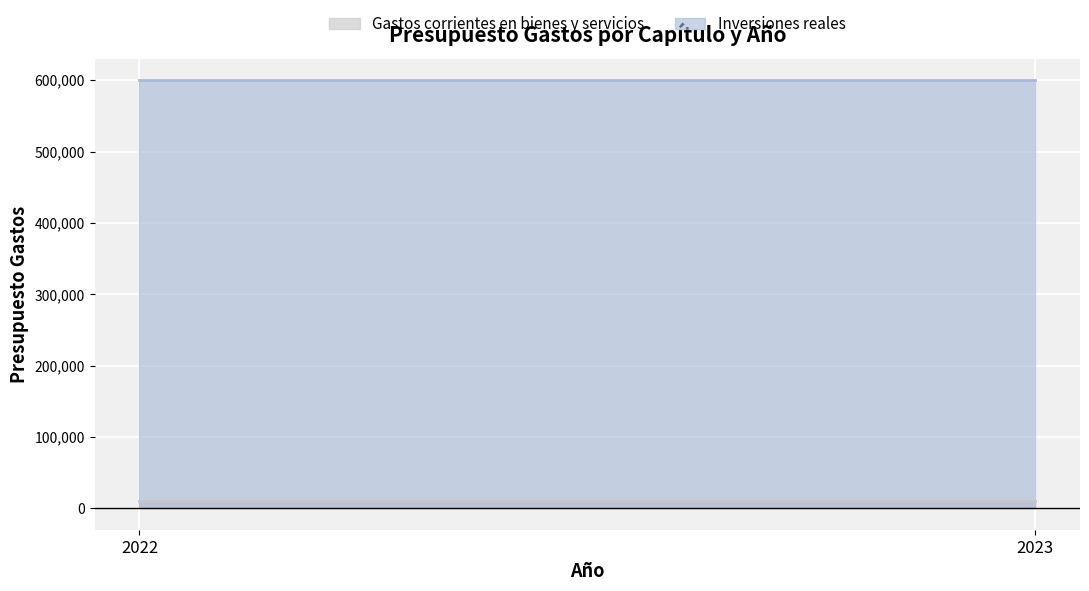

Which series has the widest spread of values?

Gastos corrientes en bienes y servicios